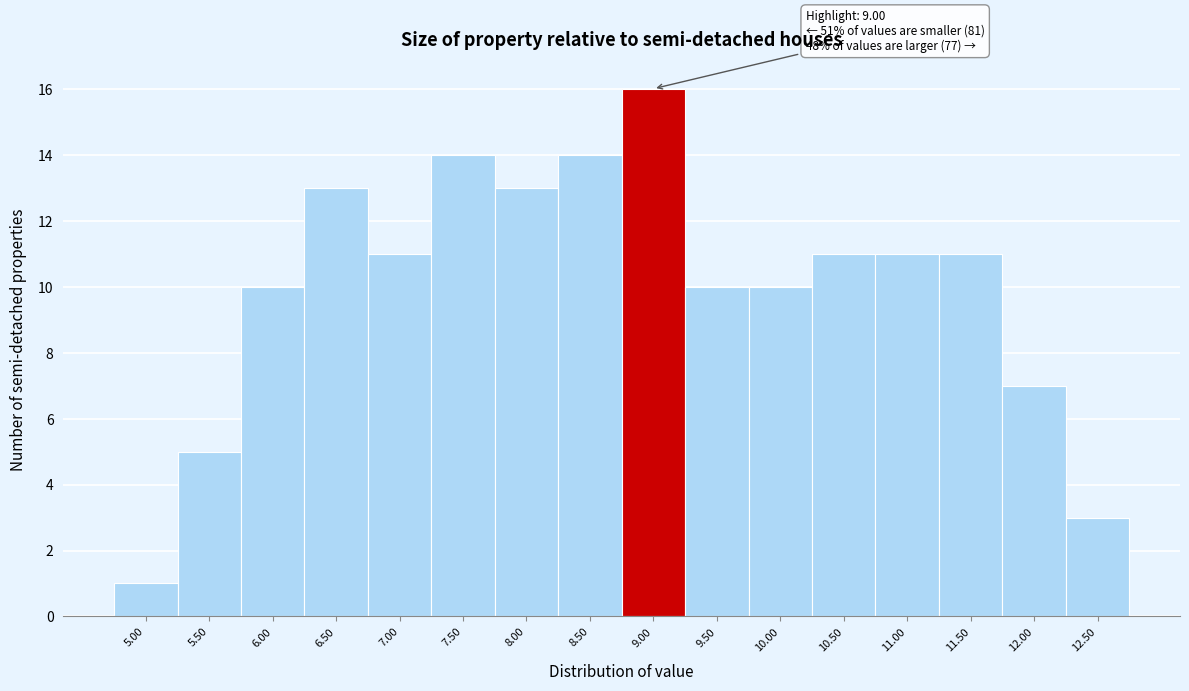

Reading right to left, list all the values displayed in this chart.

12.50=3	12.00=7	11.50=11	11.00=11	10.50=11	10.00=10	9.50=10	9.00=16	8.50=14	8.00=13	7.50=14	7.00=11	6.50=13	6.00=10	5.50=5	5.00=1